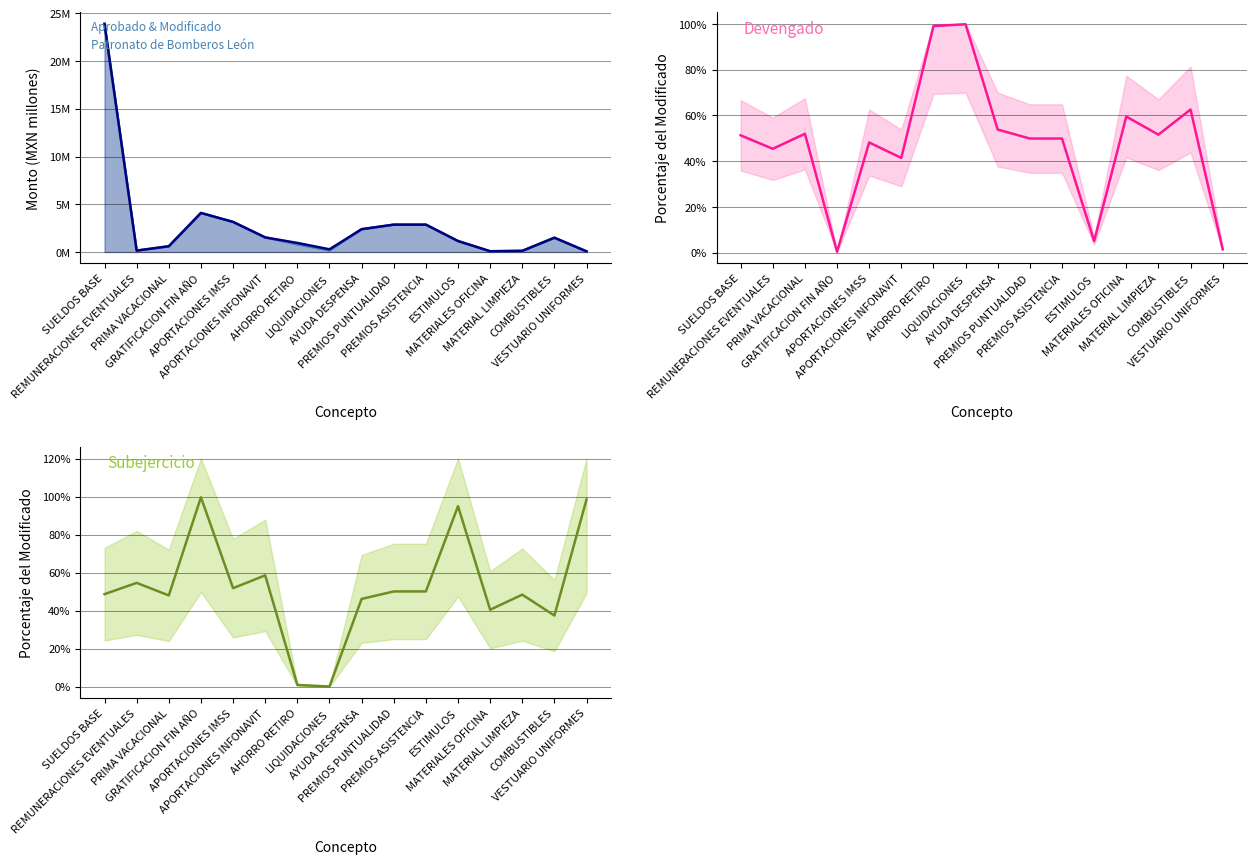

Rank the series at PREMIOS ASISTENCIA from highest to lowest value.

Subejercicio %, Devengado %, APROBADO, MODIFICADO